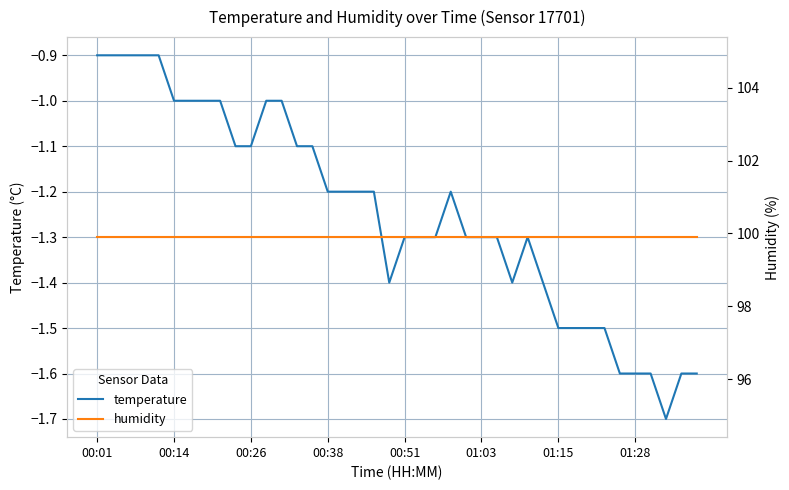

True or false: temperature has a value of -2.3 at 33.

False